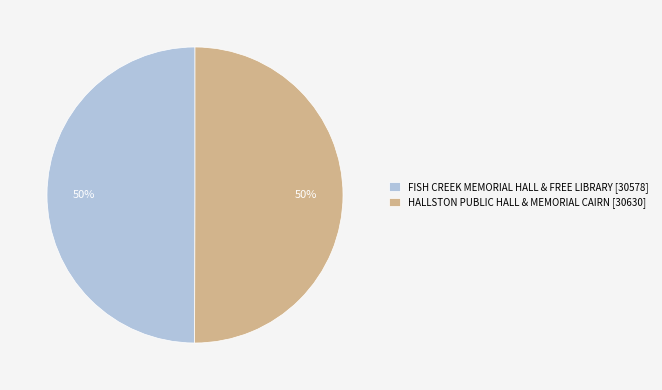

To the nearest percent, what percentage of the pie is HALLSTON PUBLIC HALL & MEMORIAL CAIRN?

50%